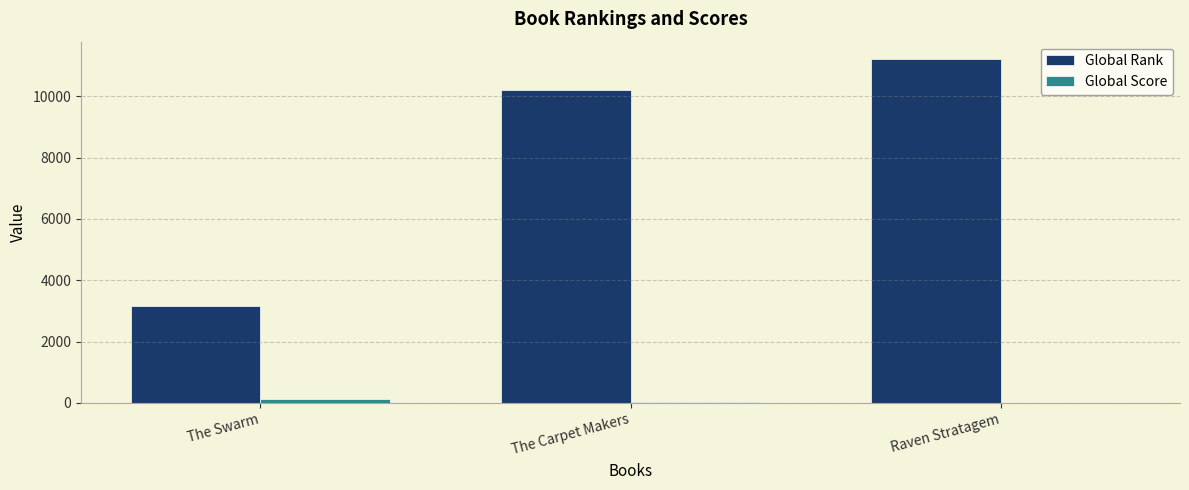

At which label does Global Rank reach its peak?

Raven Stratagem